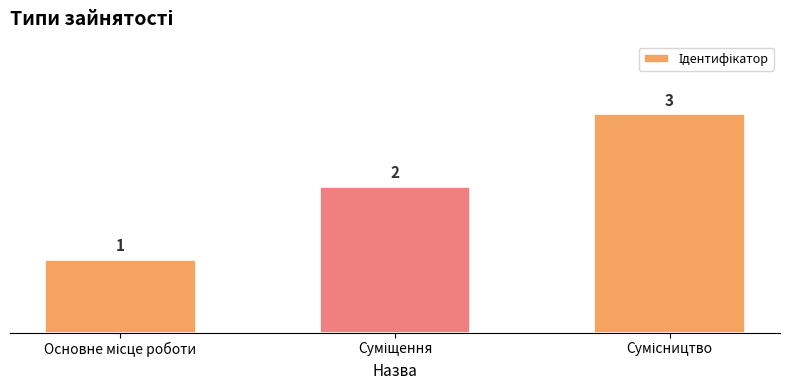

What is the greatest value displayed?

3